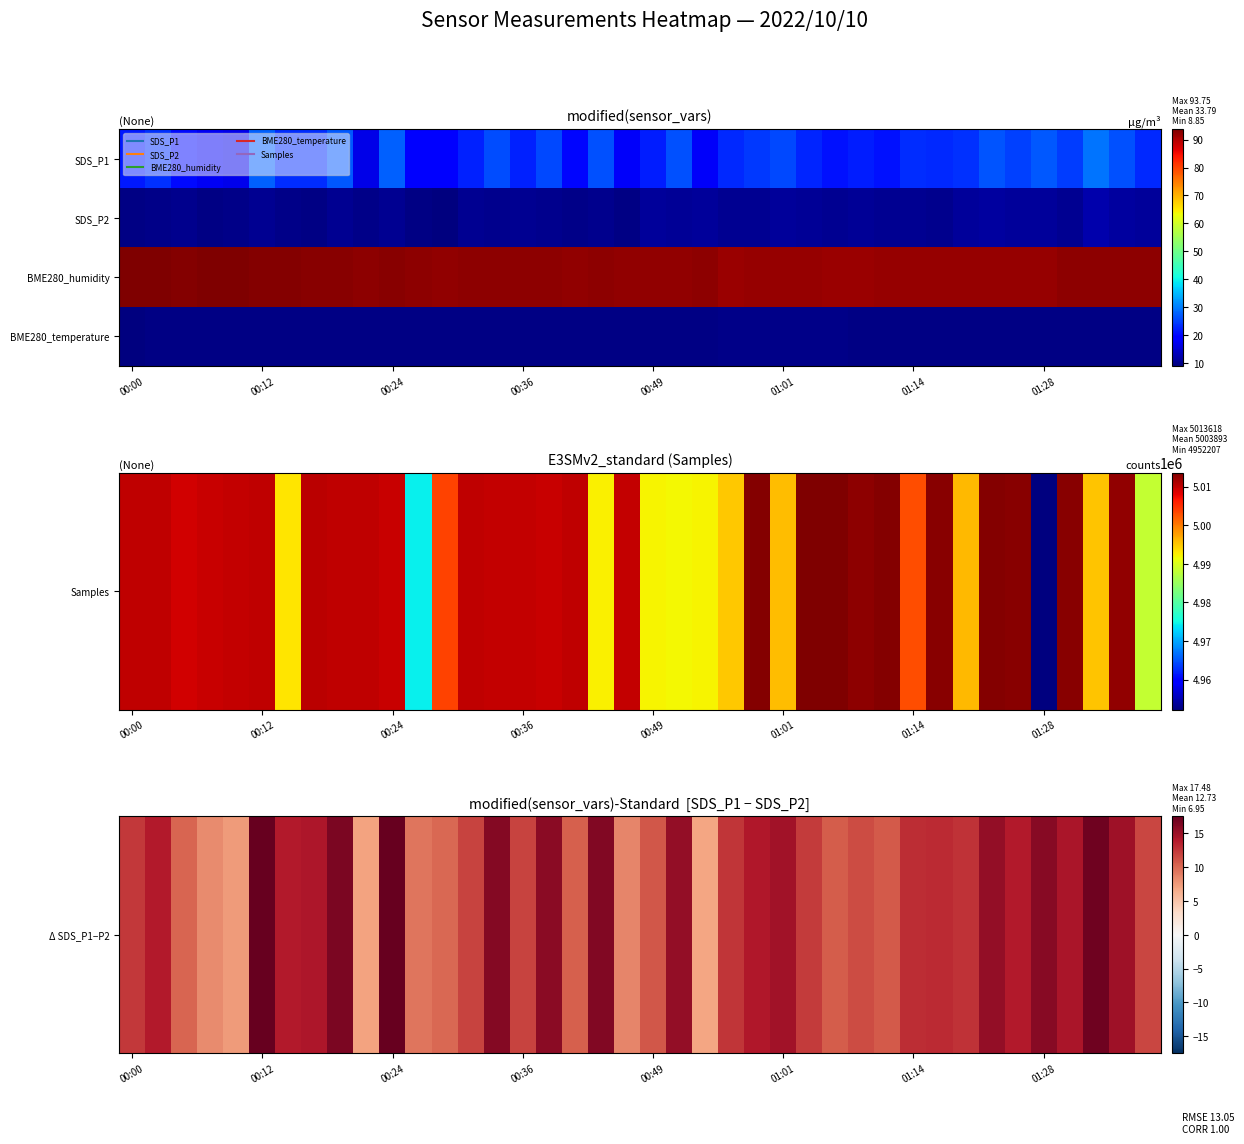

Which series has the widest spread of values?

Δ SDS_P1−P2